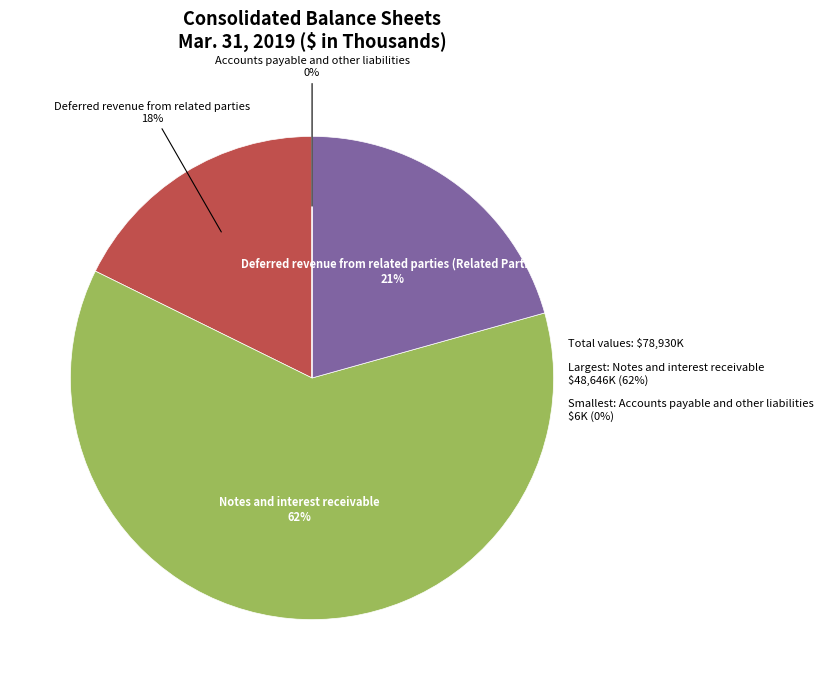

To the nearest percent, what is the average slice percentage?

25%